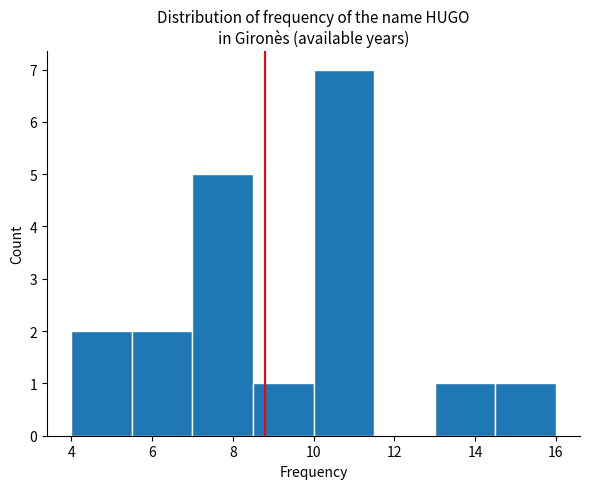

What is the height of the bar covering 7.0 to 8.5 on the x-axis? Neither the bar edges nor the heights are printed on the chart, so give them approximately, as read against the axes.

5